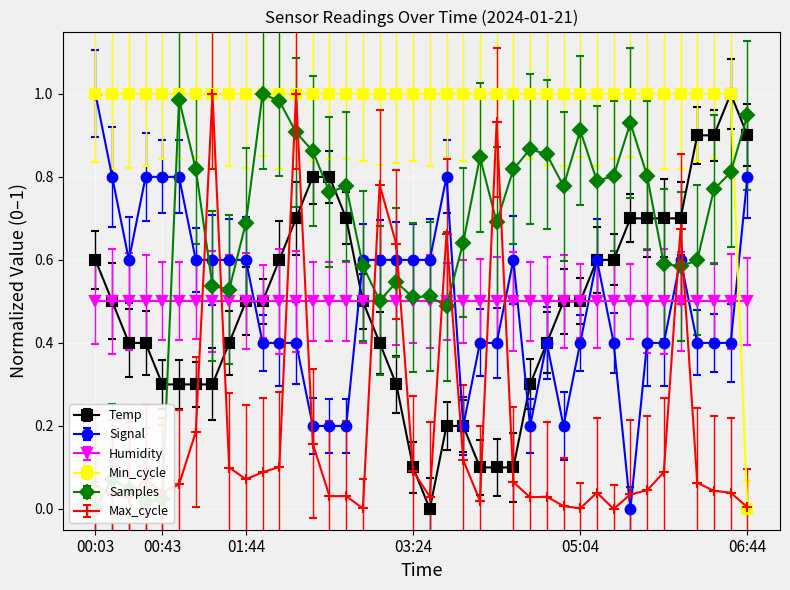

Which series changed the most between 00:43 and 03:34?

Samples